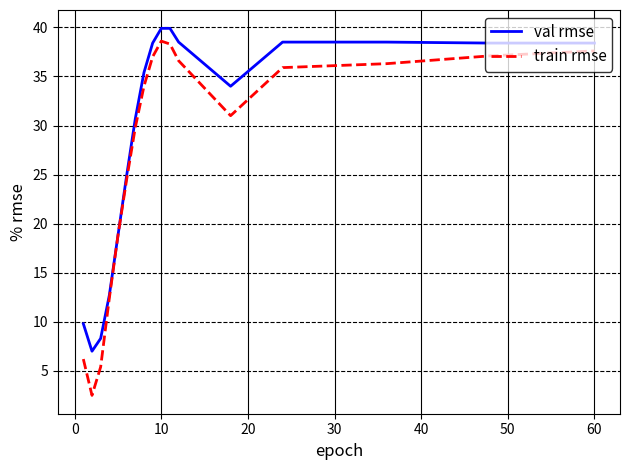

Which series has the largest total across all categories?

val rmse